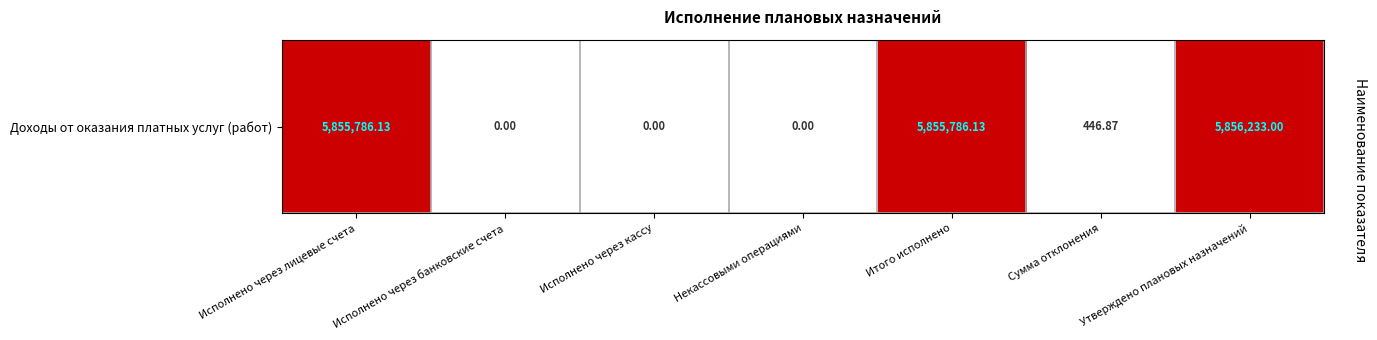

What is the difference between the maximum and second lowest values?

5856233.0